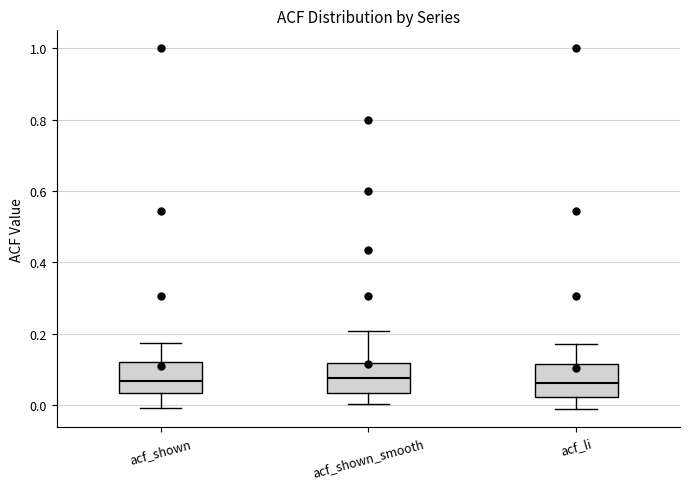

Reading left to right, transcribe this box plot: for each box, give where its median line is, the range the box spans, and where its two whiskers end, as read against the y-axis. The values are not printed on the chart, so give them approximately, as read against the axis.

acf_shown: median 0.06, box 0.04 to 0.12, whiskers 0.00 to 0.18
acf_shown_smooth: median 0.08, box 0.04 to 0.12, whiskers 0.00 to 0.20
acf_li: median 0.06, box 0.02 to 0.12, whiskers -0.02 to 0.18